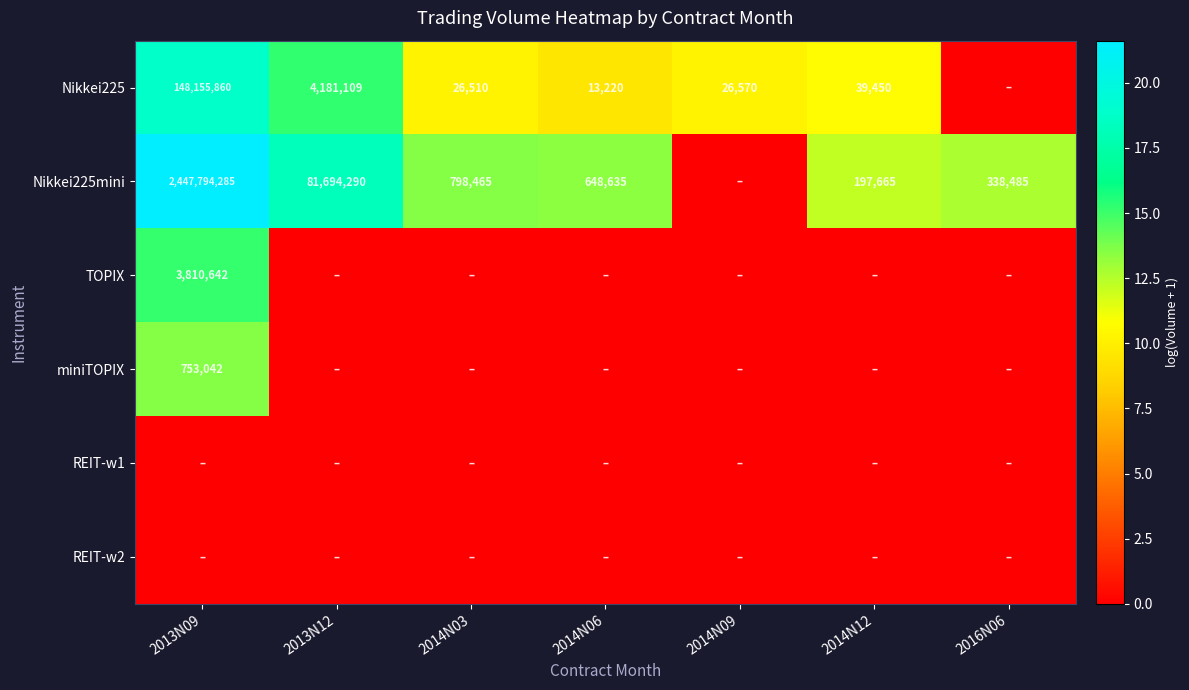

True or false: Nikkei225mini has a value of 338485 at 2016N06.

True